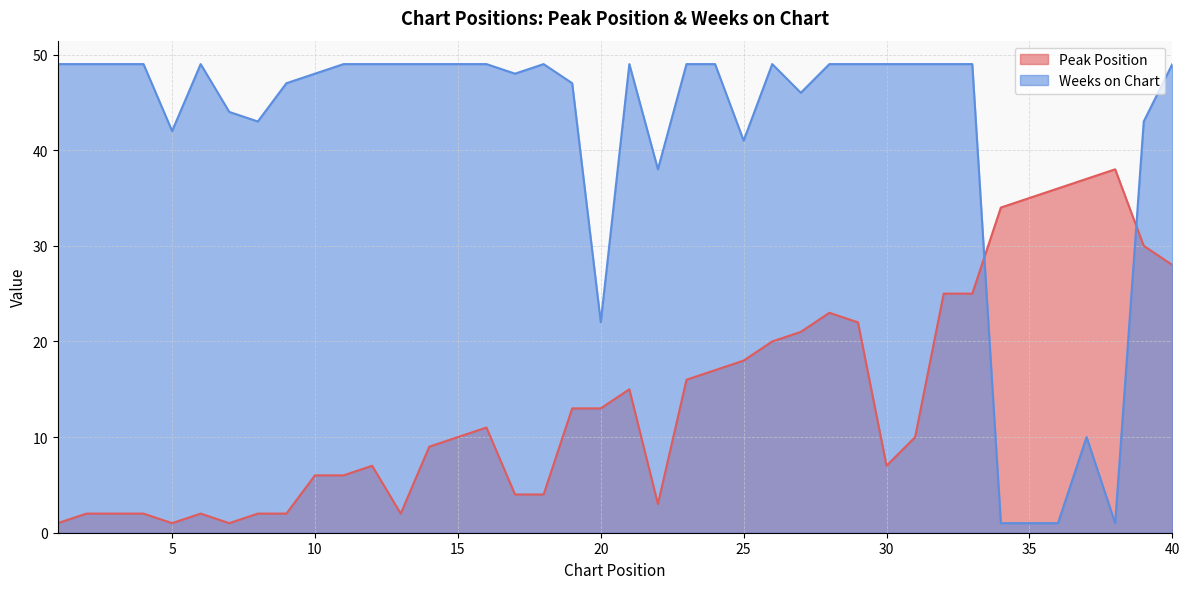

Count the number of data series in this chart.

2